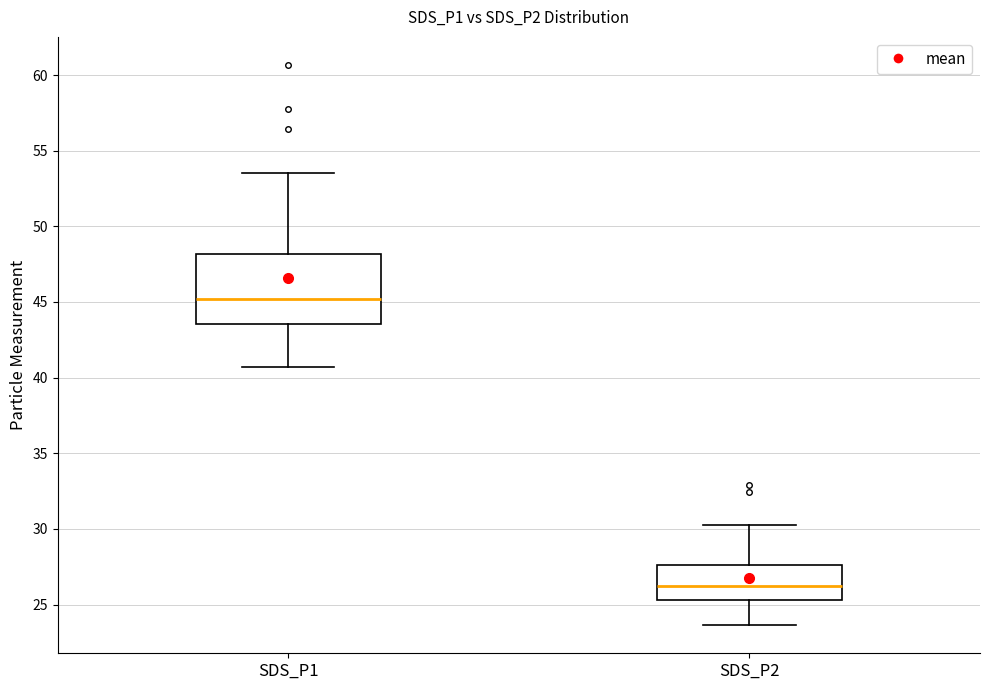

Which box's median line is the highest?

SDS_P1